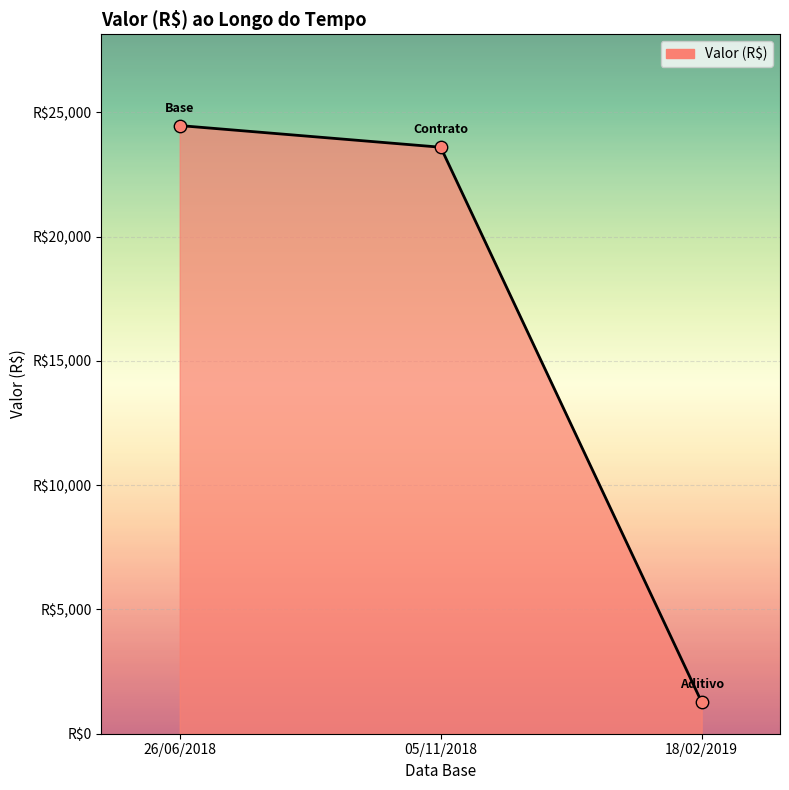

Between 18/02/2019 and 26/06/2018, which is larger?

26/06/2018